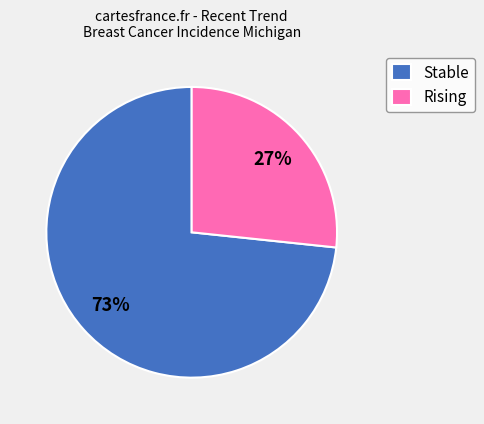

How many segments does this pie chart have?

2